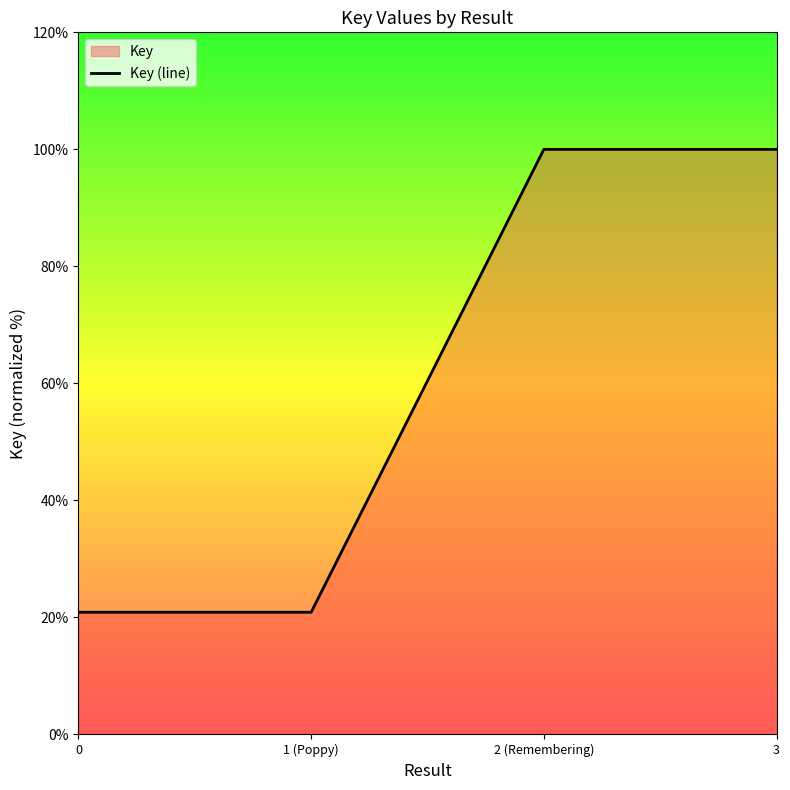

True or false: there are more than 2 points higher than both neighbors.

False